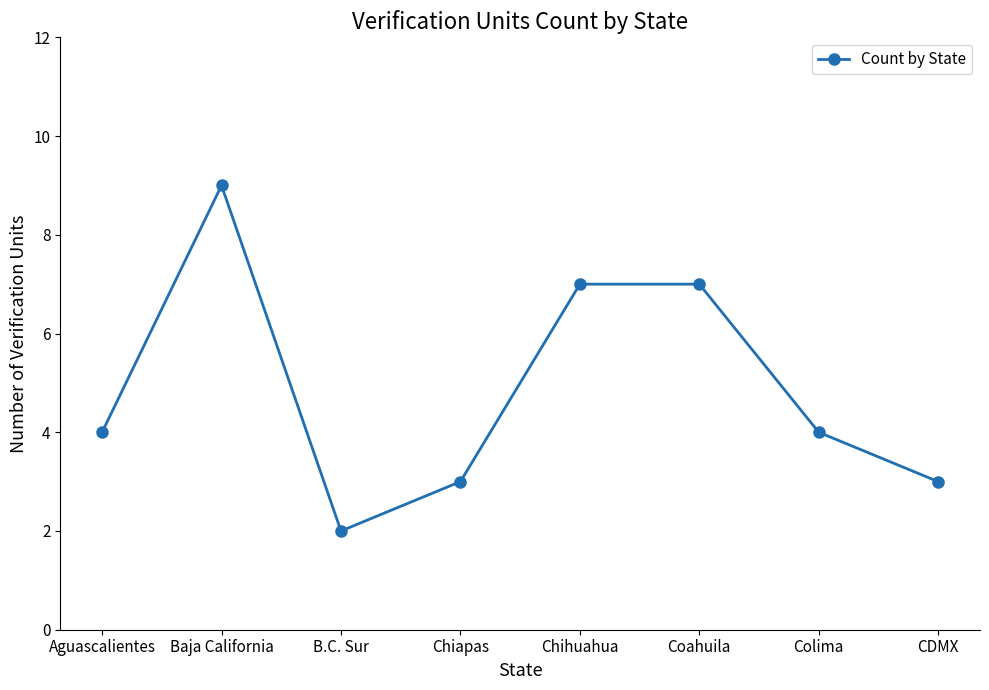

True or false: the data shows 5 at CDMX.

False